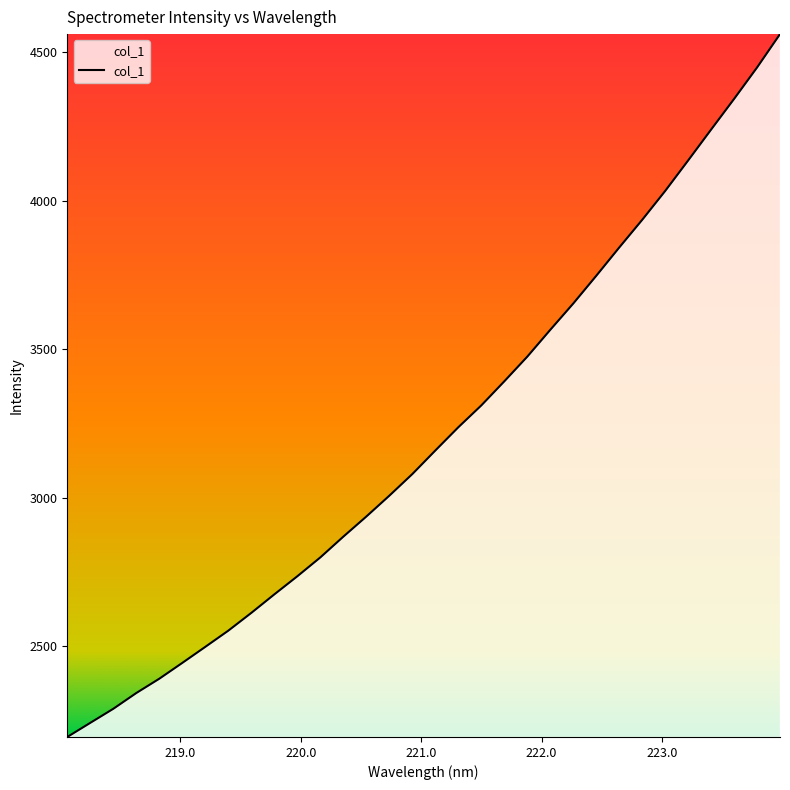

What is the difference between the maximum and minimum values?

2365.2